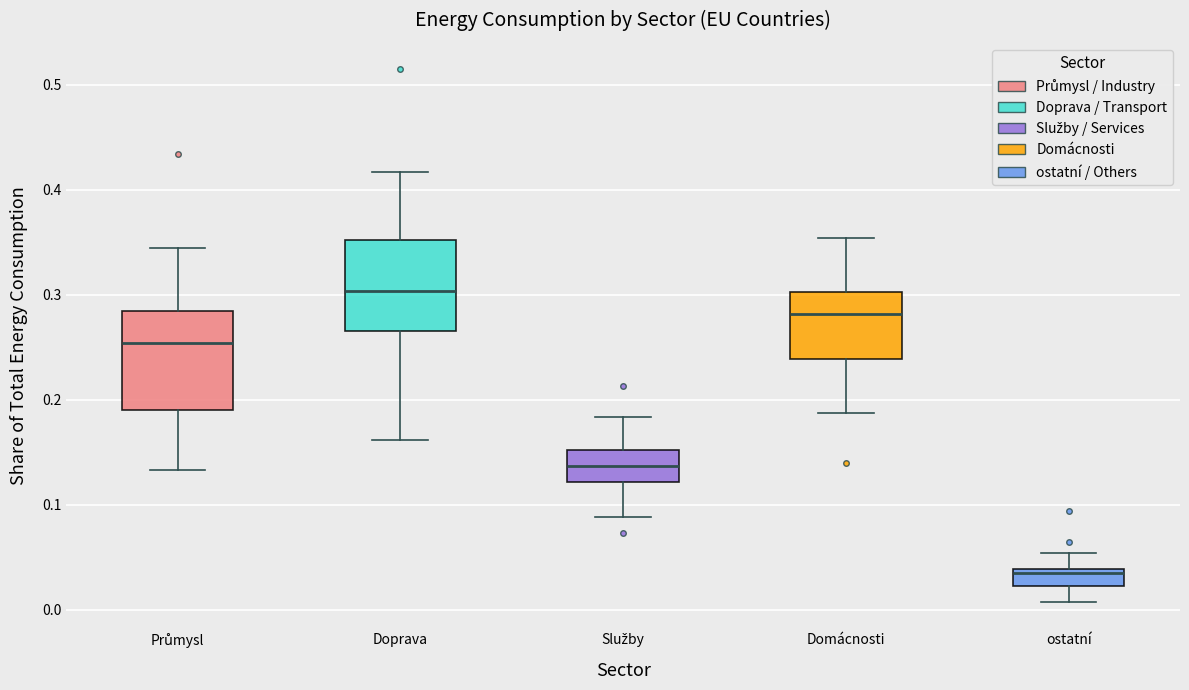

Which box has the lowest median line?

ostatní